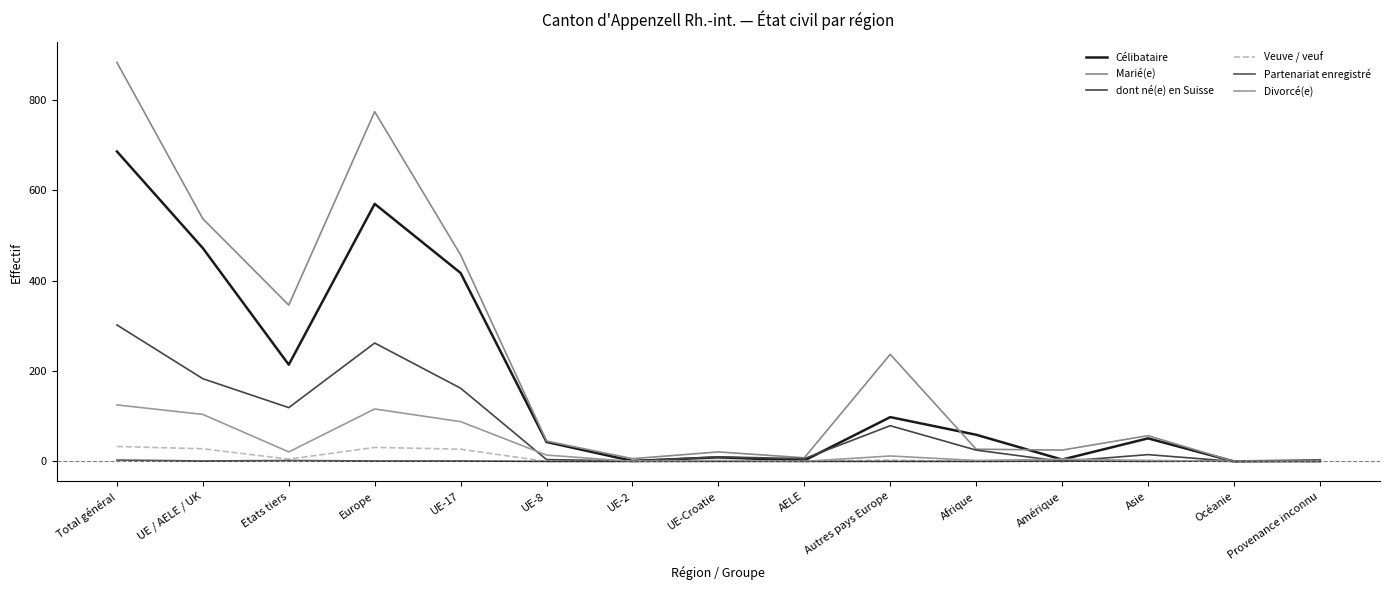

True or false: dont né(e) en Suisse and Veuve / veuf cross at least once.

False